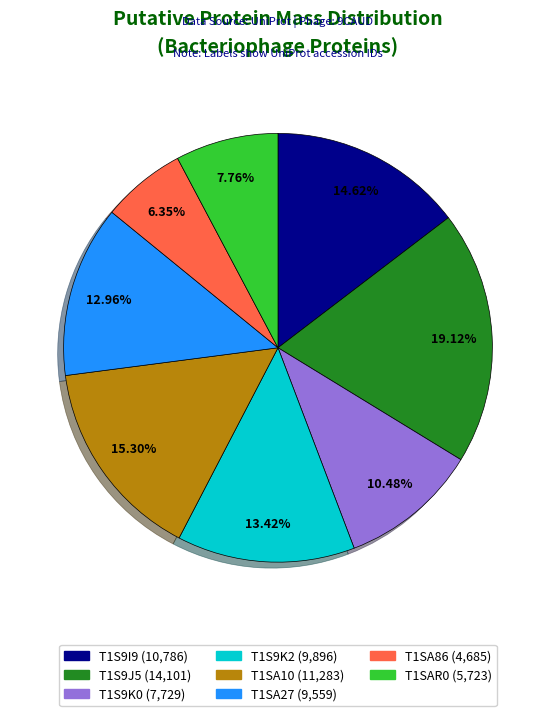

Which has a higher value, T1S9K0 or T1SAR0?

T1S9K0